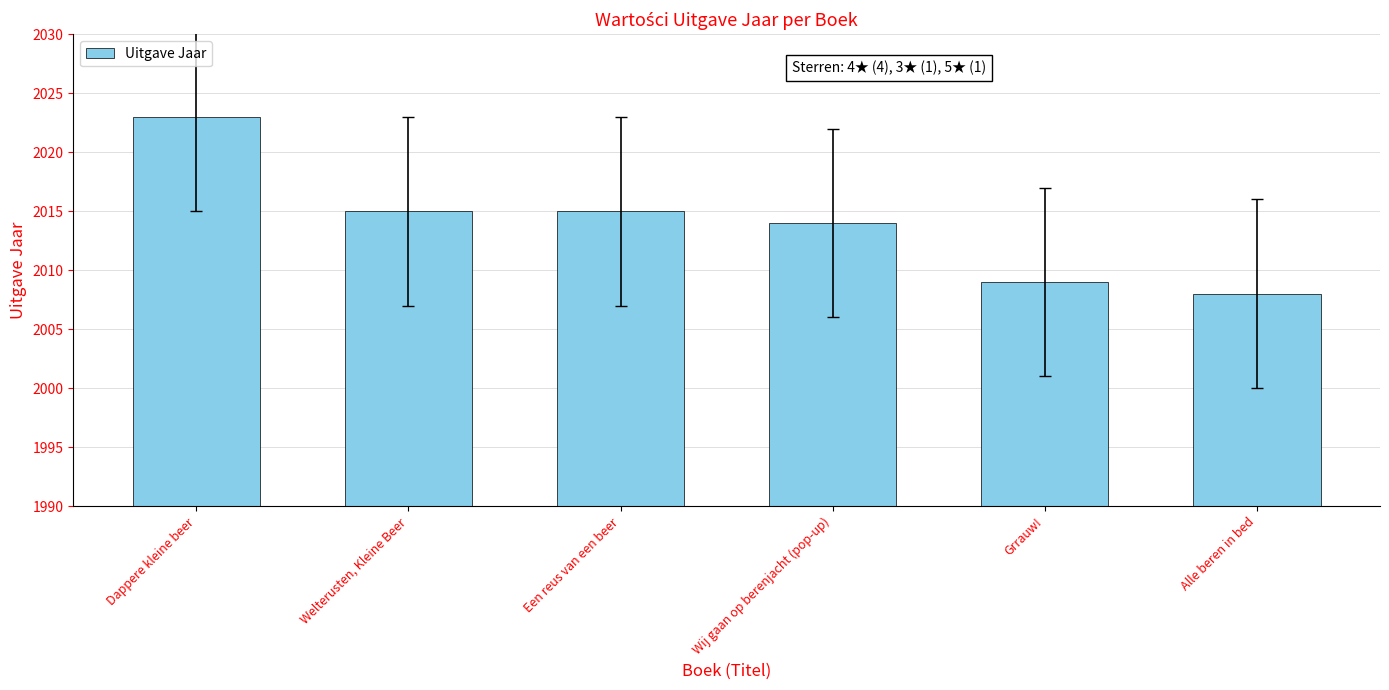

What is the average value?

2014